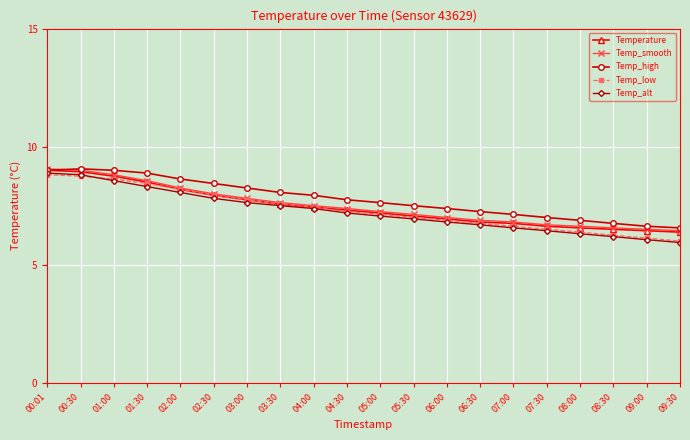

Is the value of Temperature at 05:00 greater than the value of Temp_smooth at 00:30?

No